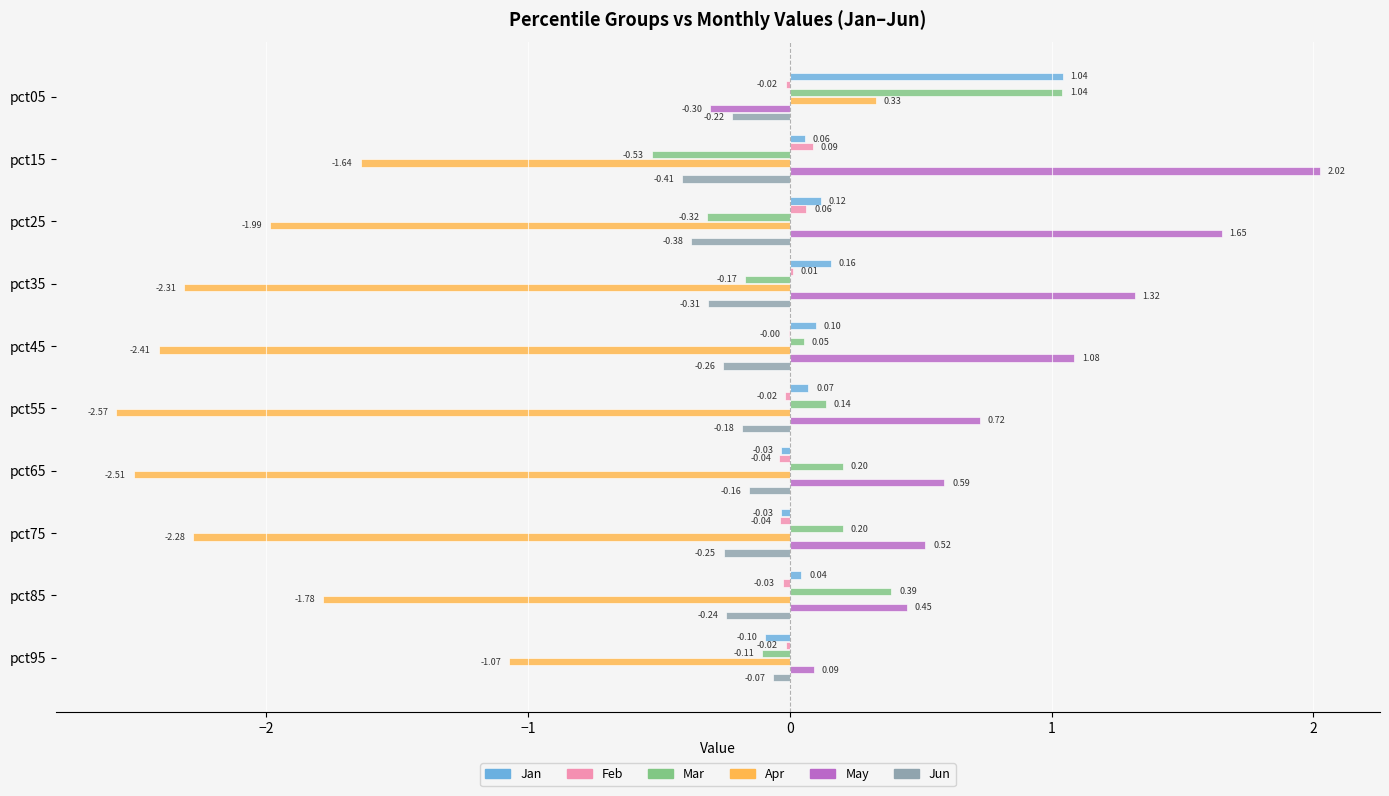

Which series has the largest total across all categories?

May